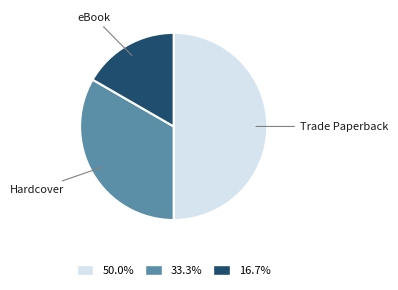

How many slices are in this pie chart?

3